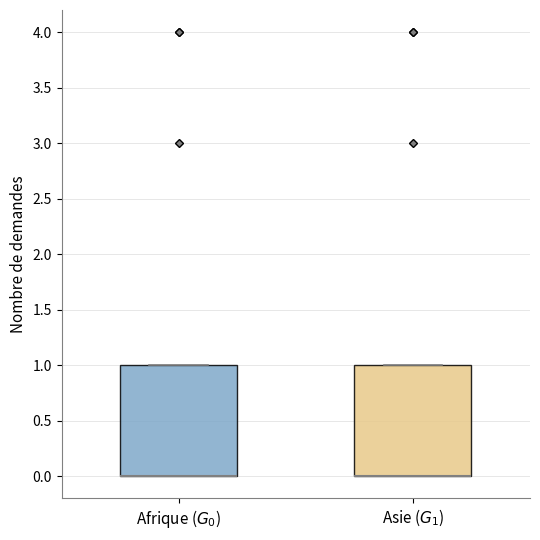

Where is the upper edge of the box for Asie ($G_1$) on the y-axis? The values are not printed on the chart, so give them approximately, as read against the axis.

1